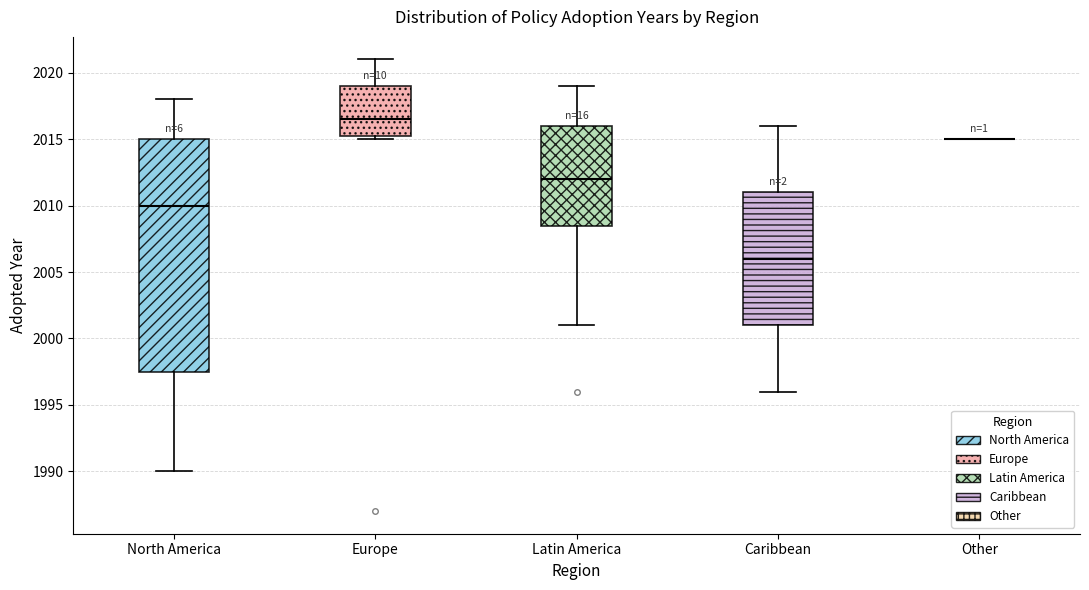

Comparing the boxes themselves (not the whiskers), which one is the tallest?

North America